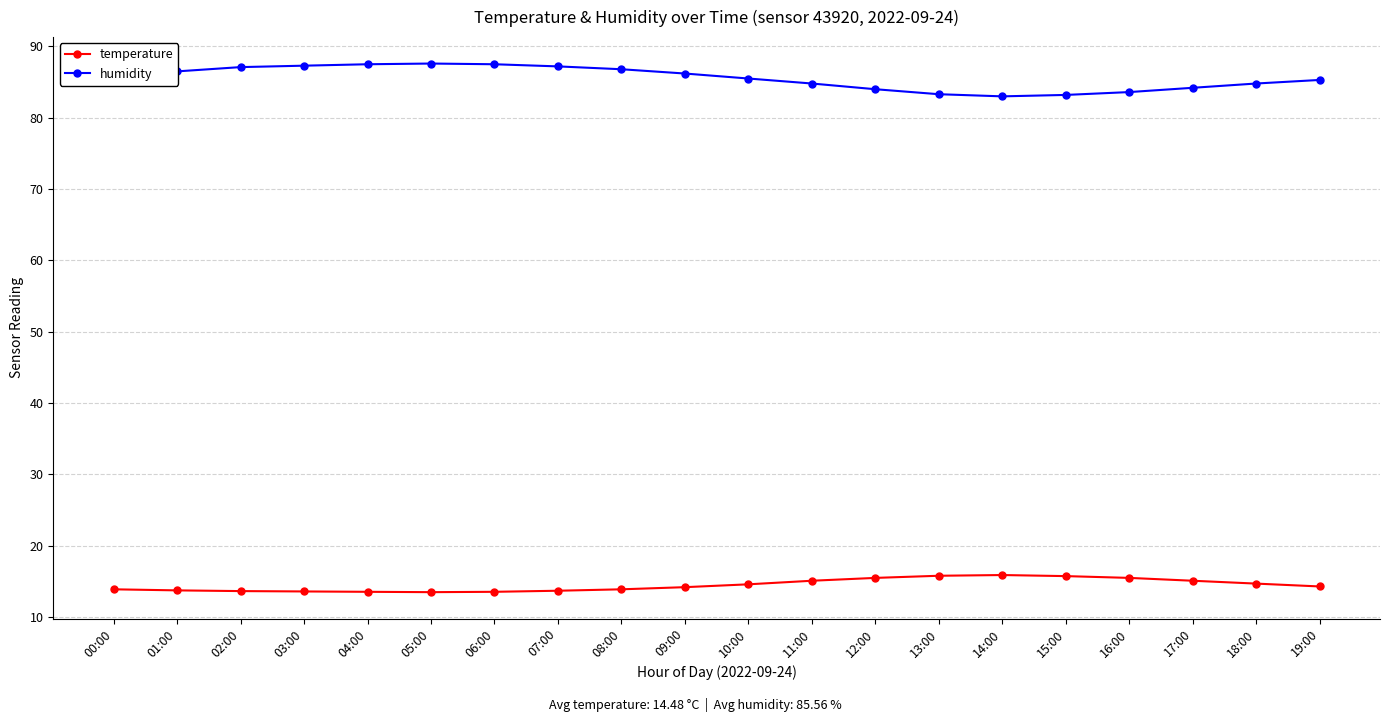

What is the minimum value shown in the chart?

13.5